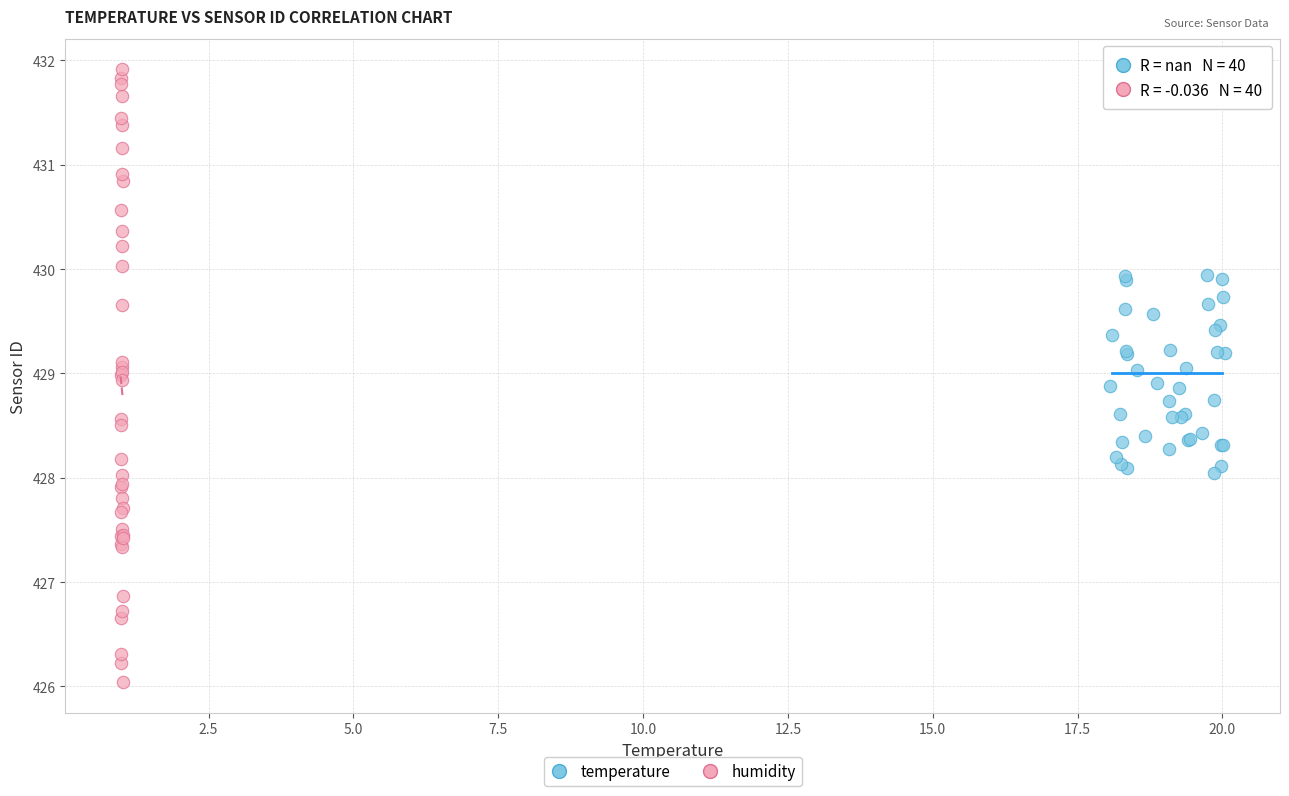

Which series reaches the maximum Y coordinate?

humidity